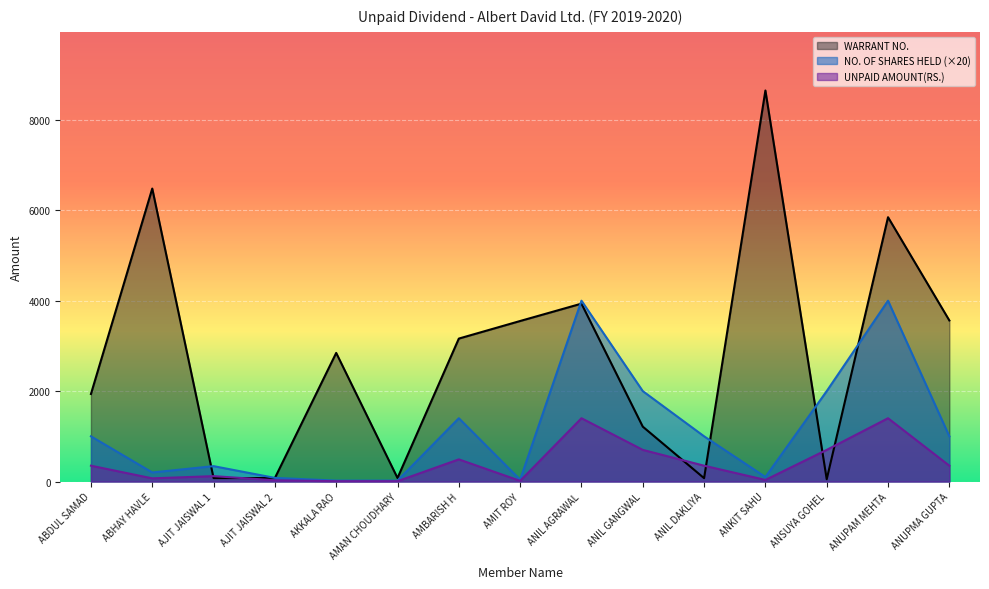

What position from the right is ANUPAM MEHTA?

2